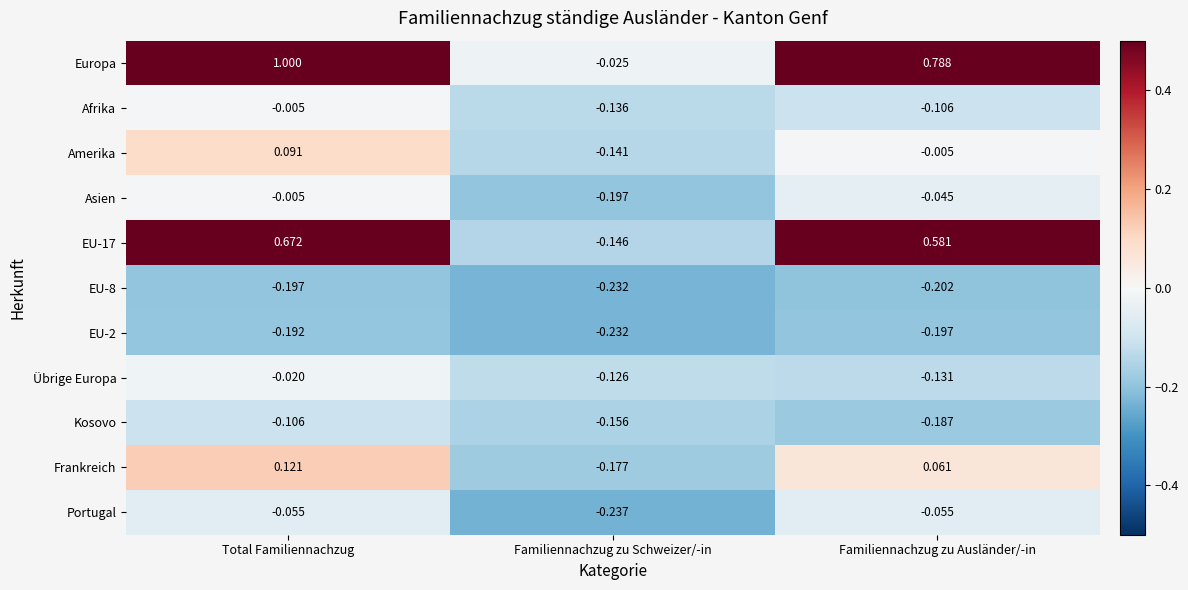

At which label does Kosovo reach its peak?

Total Familiennachzug